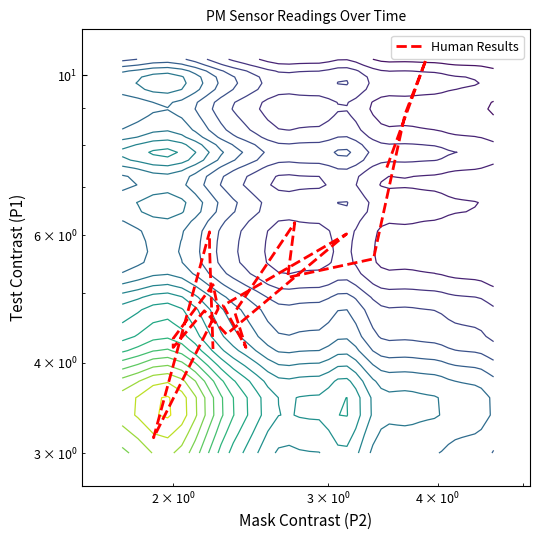

How many distinct data groups are displayed?

1